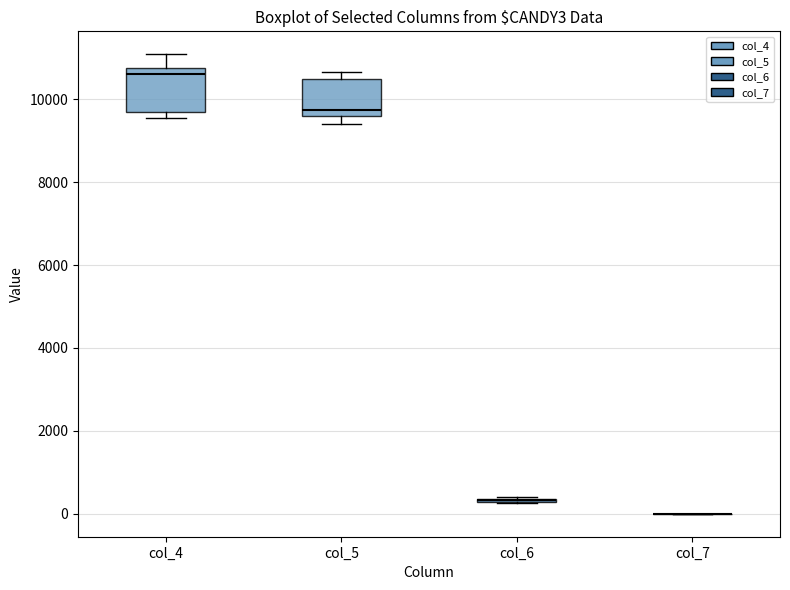

Reading left to right, read every box against the y-axis: the position of its median line, the range the box covers, and the ends of its whiskers. The values are not printed on the chart, so give them approximately, as read against the axis.

col_4: median 10600, box 9600 to 10800, whiskers 9600 (just below the box's lower edge) to 11000
col_5: median 9800, box 9600 to 10400, whiskers 9400 to 10600
col_6: box collapsed to a line at 400, whiskers 200 to 400
col_7: box collapsed to a line at 0, whiskers 0 to 0